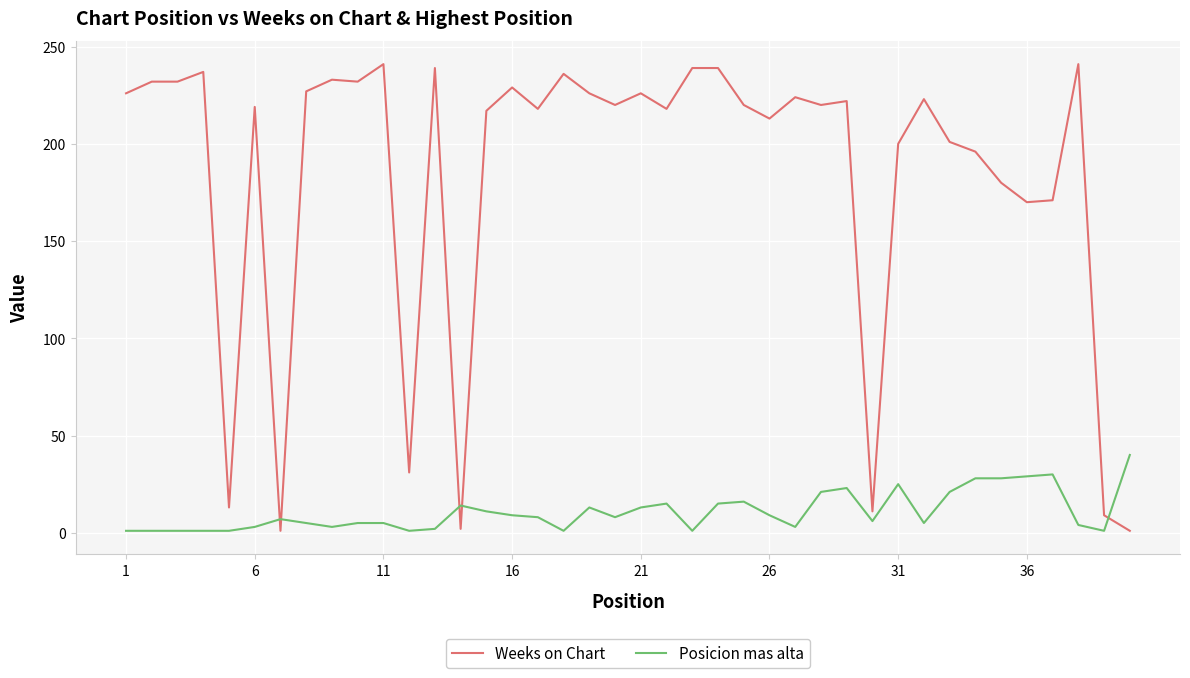

How many categories are shown in the chart?

40